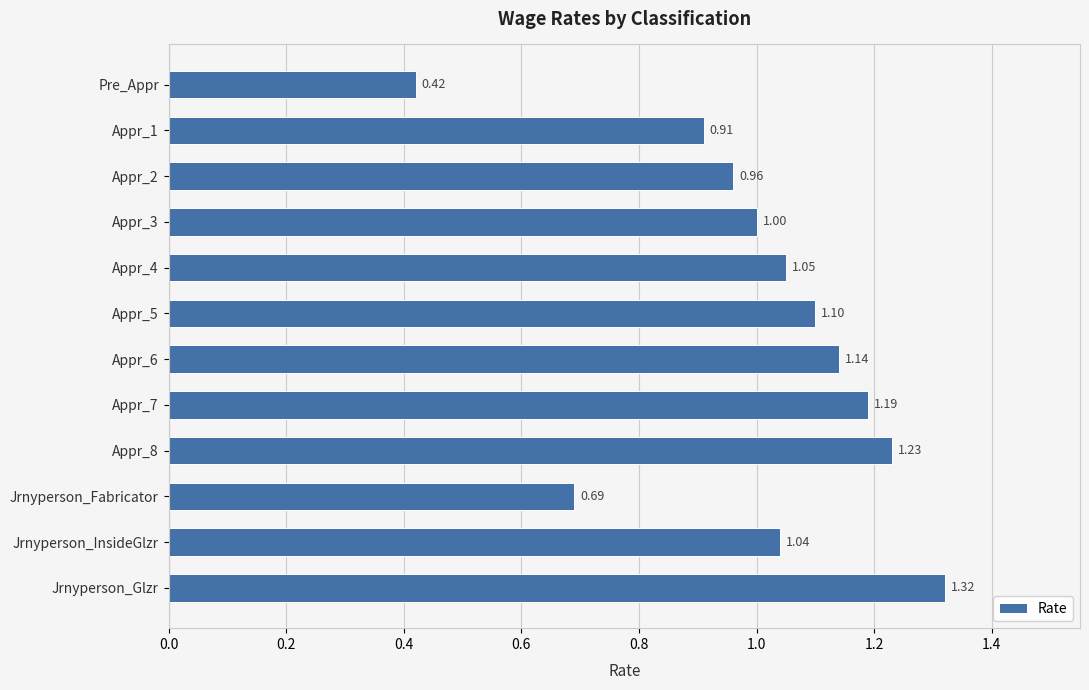

Which has a higher value, Appr_3 or Jrnyperson_InsideGlzr?

Jrnyperson_InsideGlzr